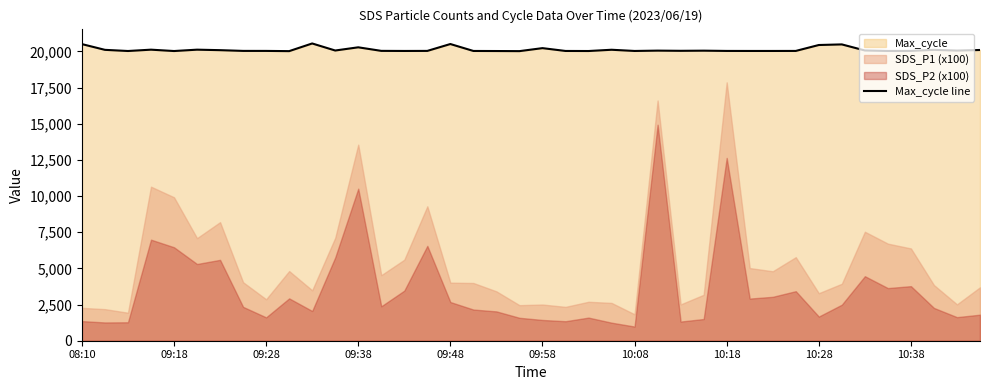

What is the difference between the maximum and minimum values?

530